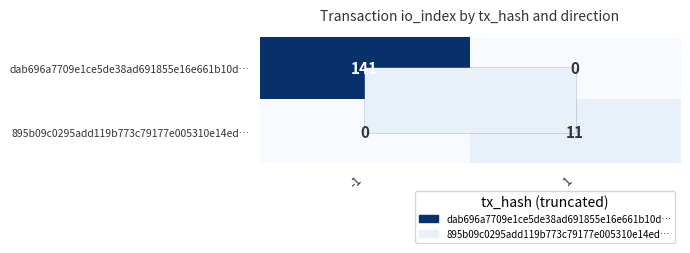

What is the sum of the 895b09c0295add119b773c79177e005310e14ed… values at 1 and -1?

11